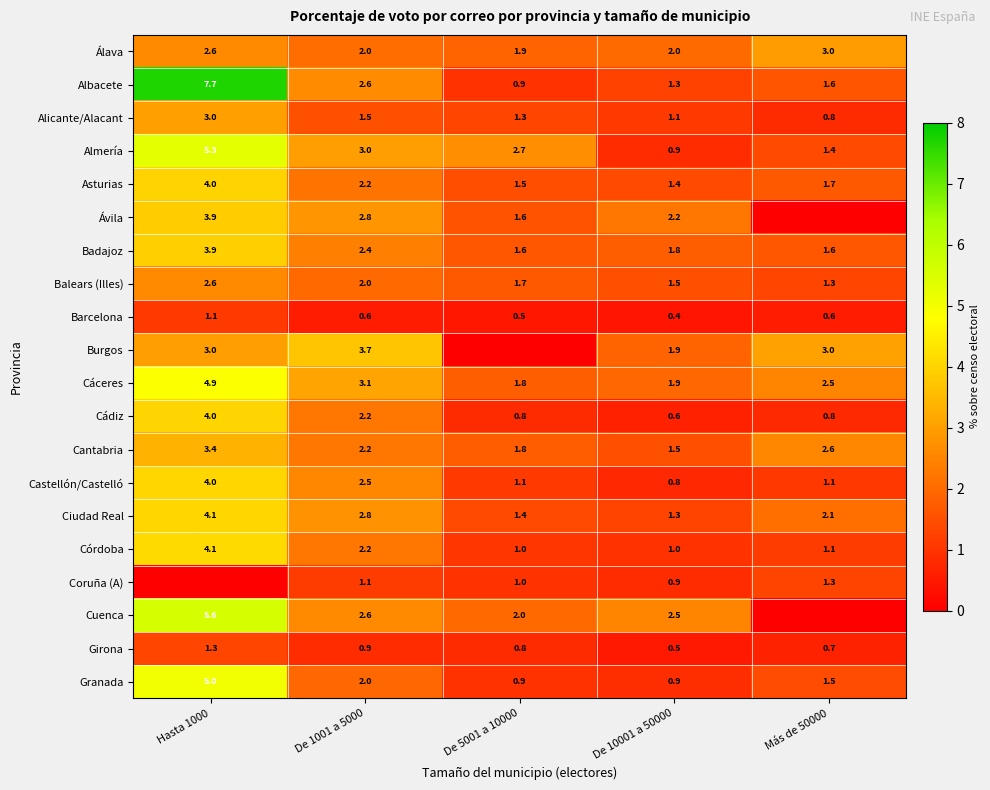

Where is Badajoz nearest to the value 2?

De 10001 a 50000